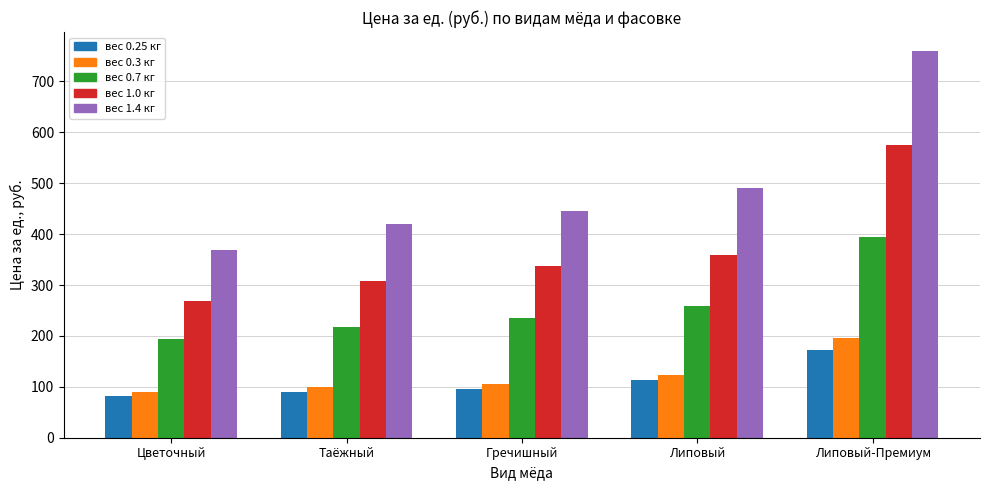

Which category has the highest value across all series?

Липовый-Премиум